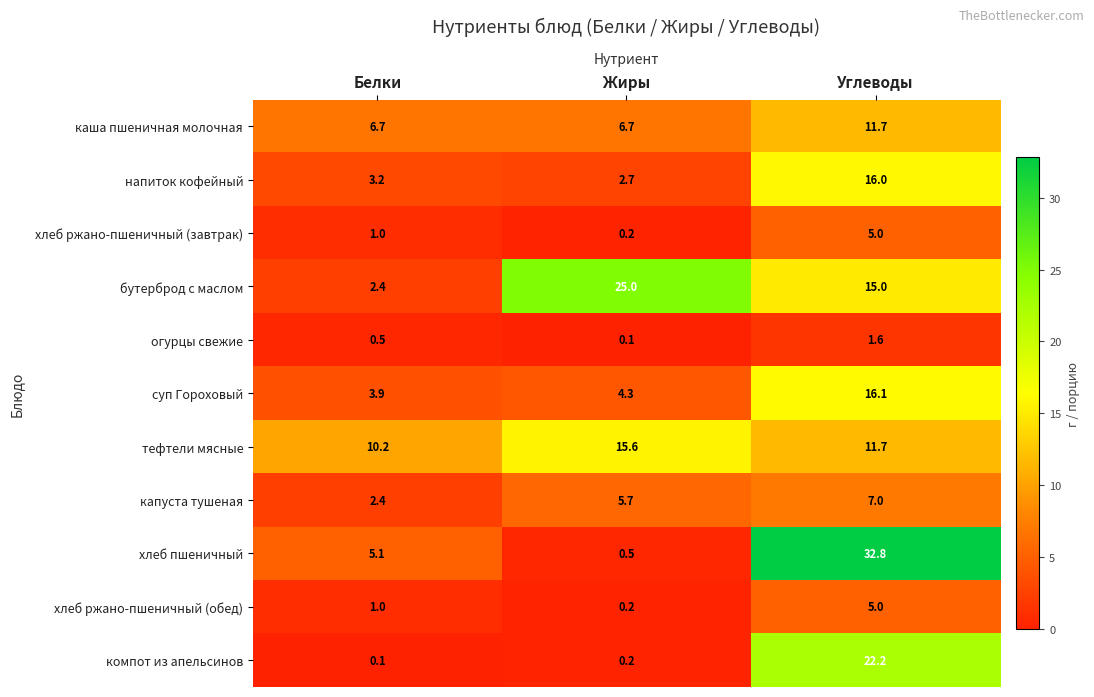

At which label is хлеб ржано-пшеничный (завтрак) closest to 2?

Белки